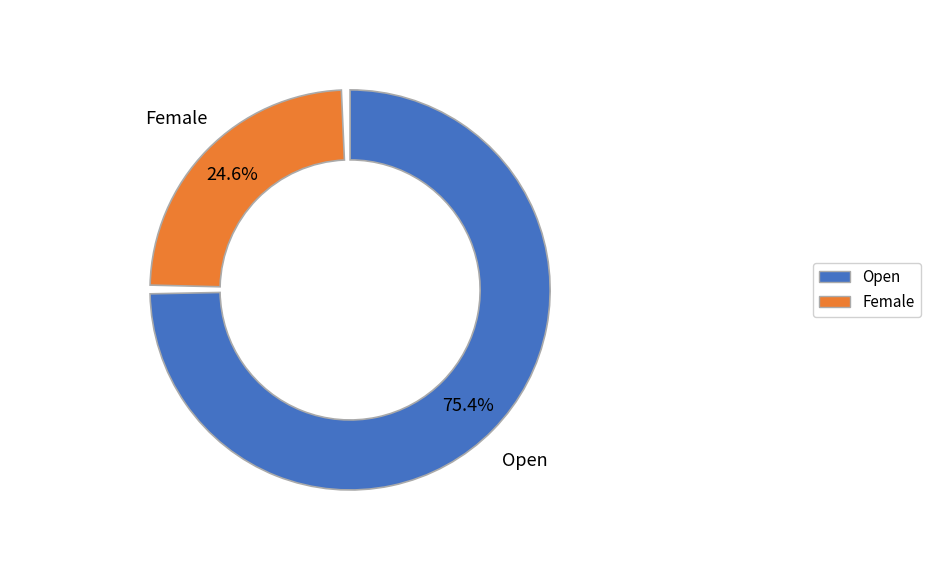

What portion of the pie excludes Open?

24.6%